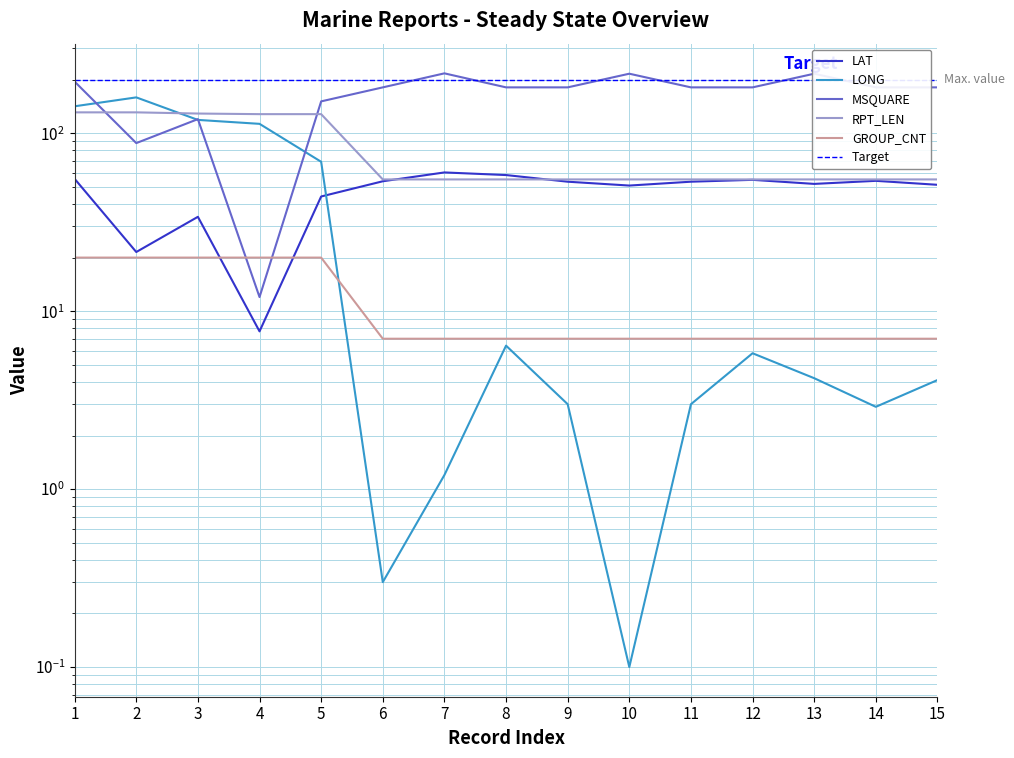

What is the approximate value of RPT_LEN at 13?

55.0